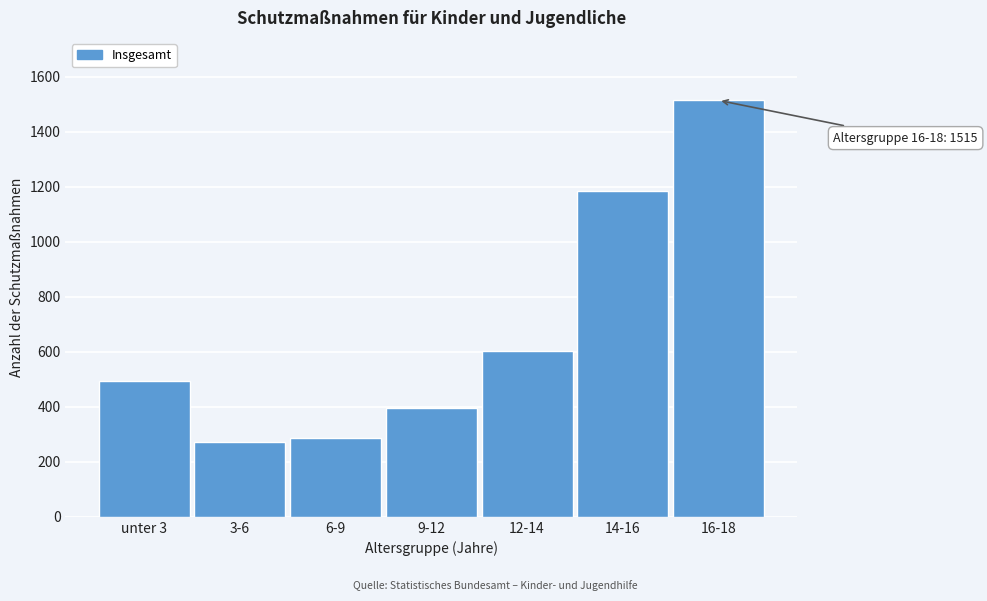

Reading left to right, what are all the values shown in this chart?

494	274	285	395	604	1185	1515